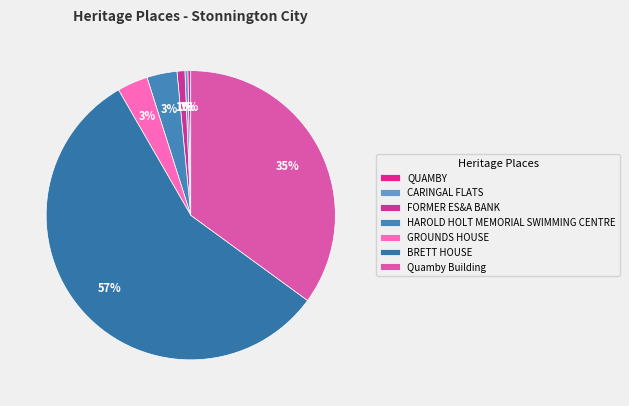

Count the number of slices in the pie.

7